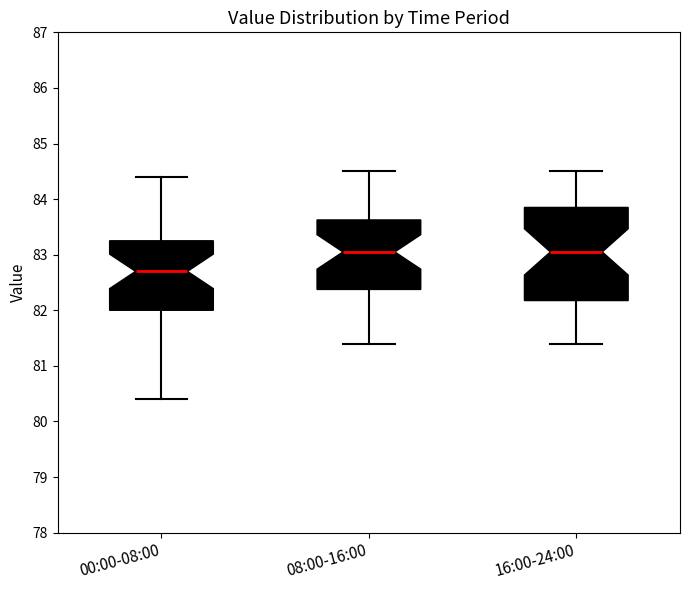

Which box is the tallest, from its lower edge to its upper edge?

16:00-24:00